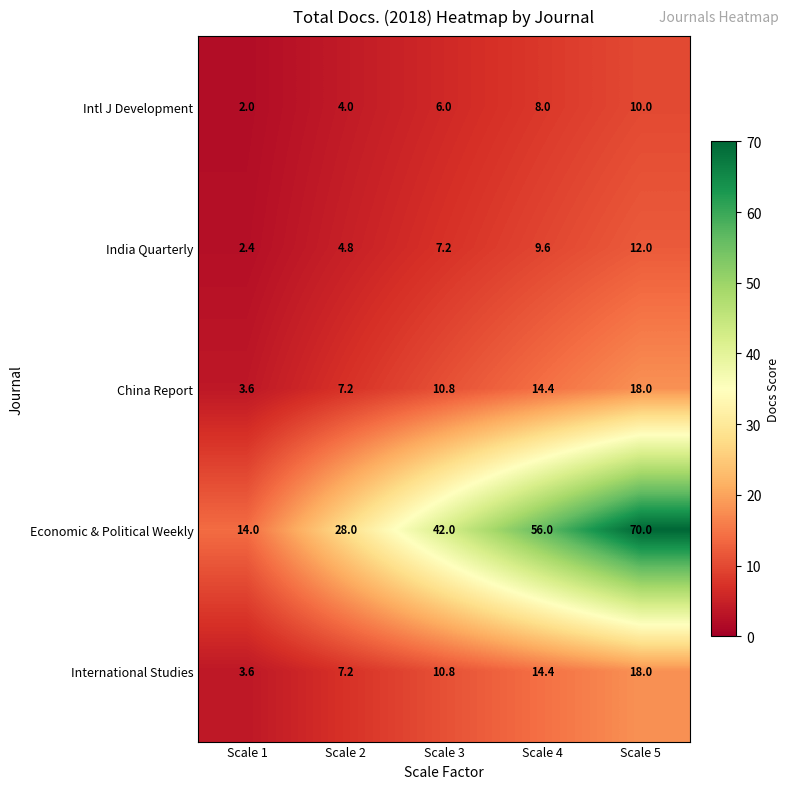

What is the difference between the highest and lowest values at Scale 2?

24.0